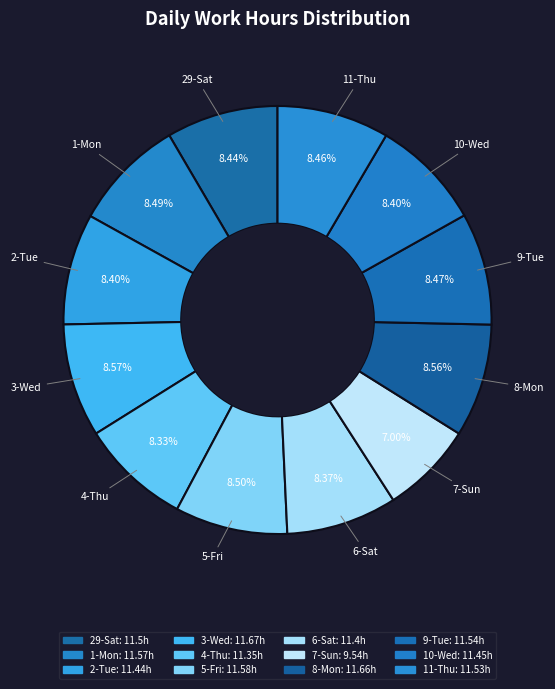

How many segments does this pie chart have?

12